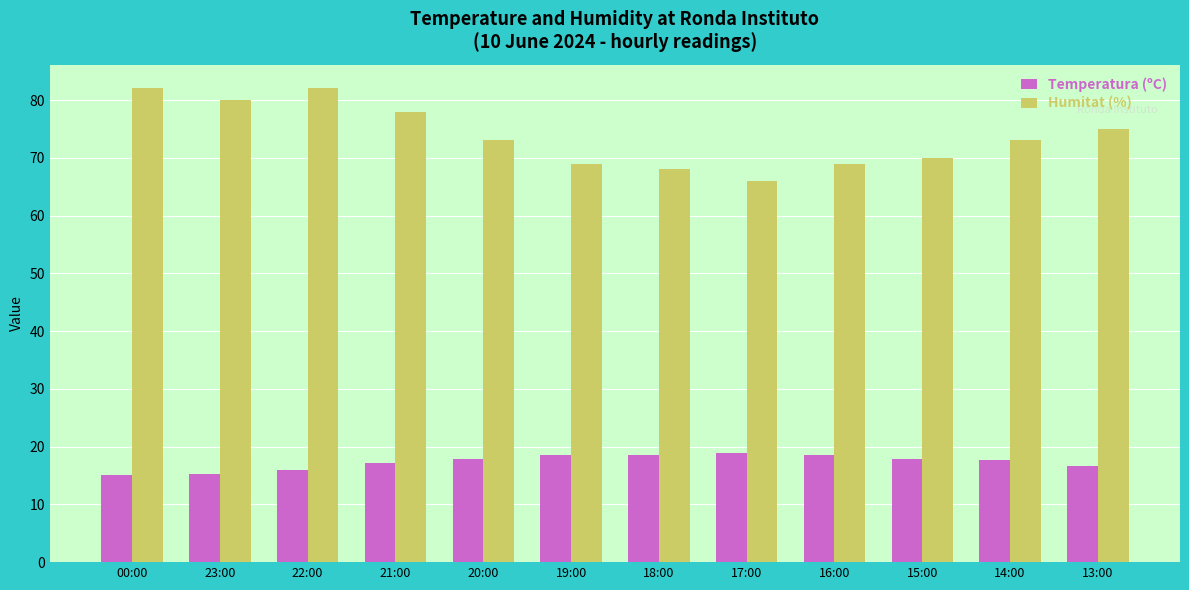

What is the average value of the Temperatura (ºC) series?

17.3